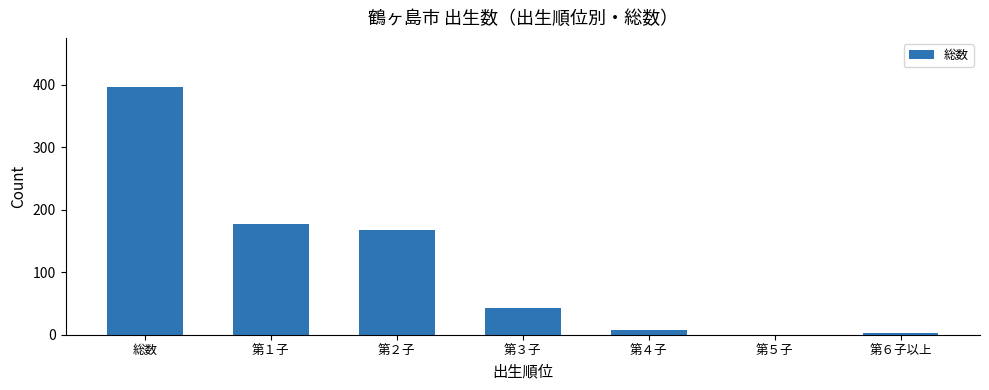

Where is the data nearest to the value 198?

第１子